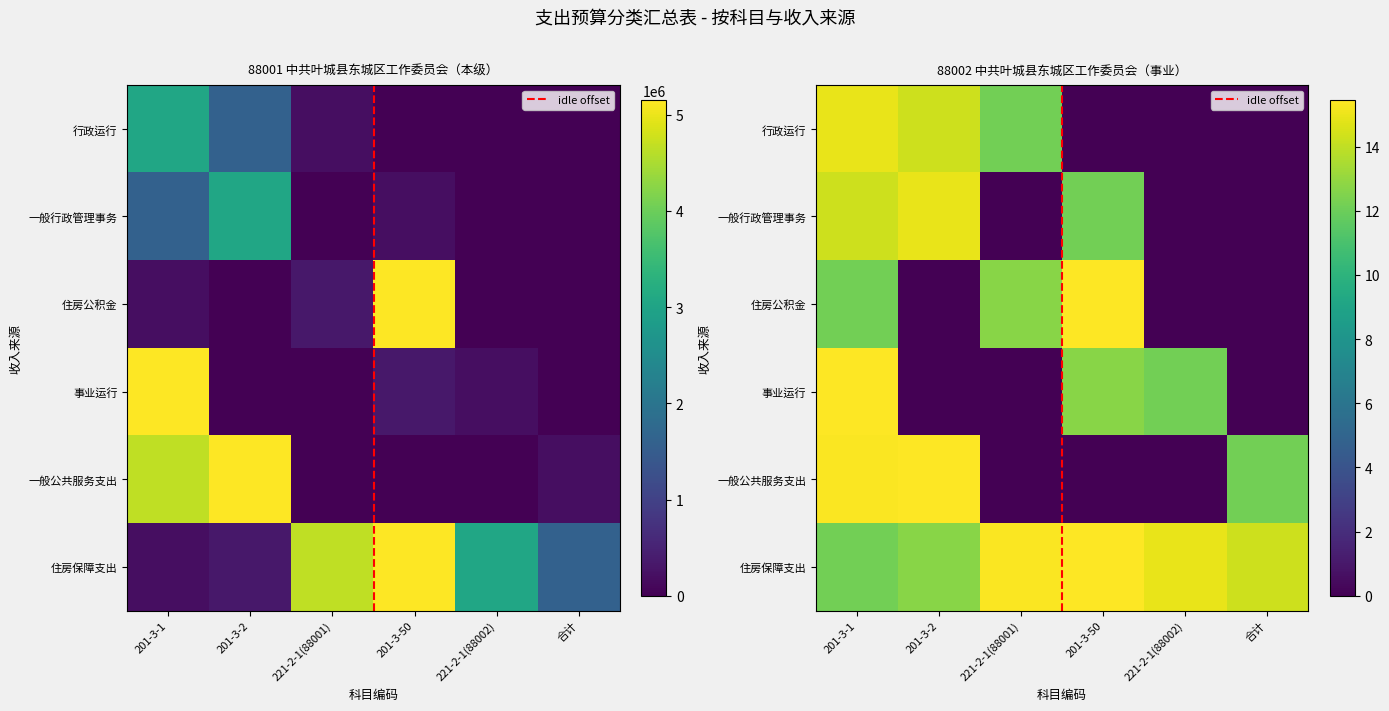

Where does the 住房保障支出 series first go above 3056700?

221-2-1(88001)